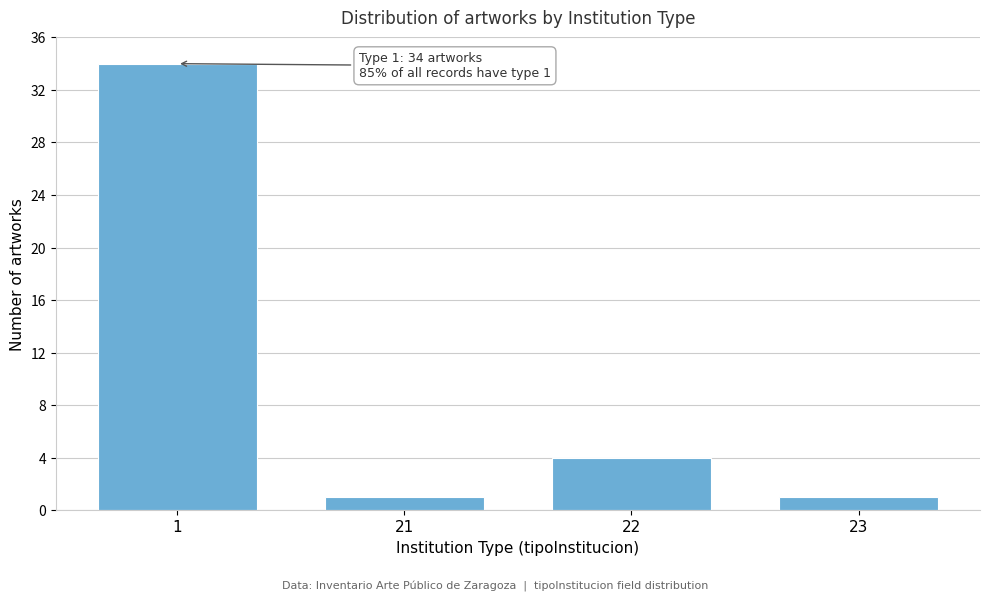

Reading left to right, extract all data points from this chart.

1=34	21=1	22=4	23=1